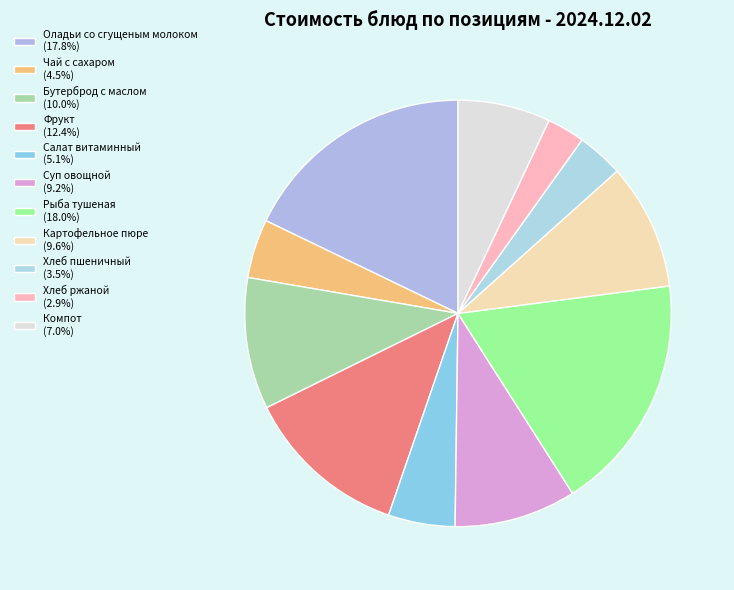

To the nearest percent, what is the difference between the Рыба тушеная and Суп овощной slice percentages?

9%